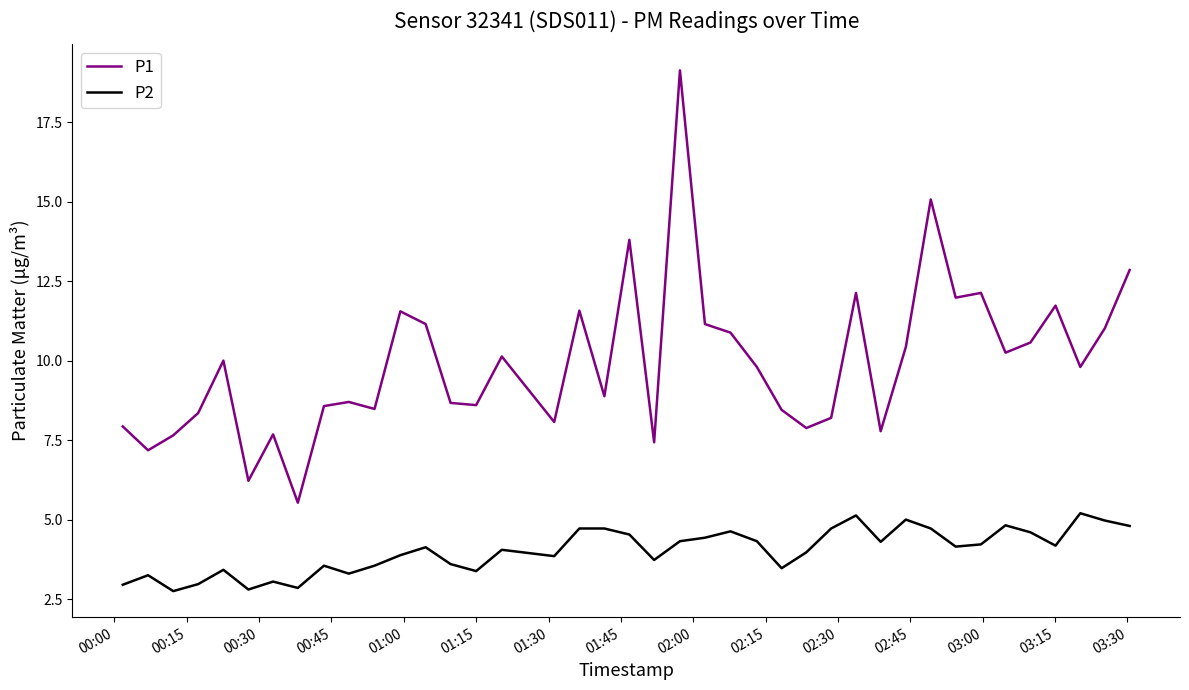

Which series has the largest total across all categories?

P1